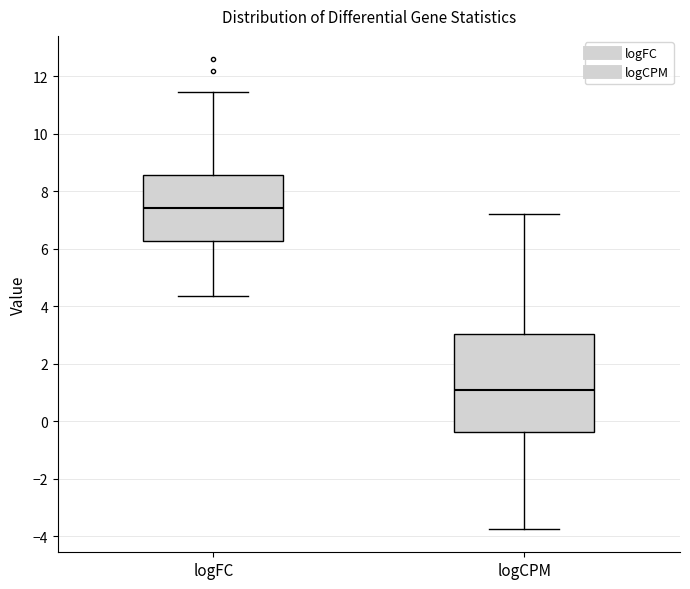

Reading left to right, transcribe this box plot: for each box, give where its median line is, the range the box spans, and where its two whiskers end, as read against the y-axis. The values are not printed on the chart, so give them approximately, as read against the axis.

logFC: median 7.4, box 6.2 to 8.6, whiskers 4.4 to 11.4
logCPM: median 1.0, box -0.4 to 3.0, whiskers -3.8 to 7.2